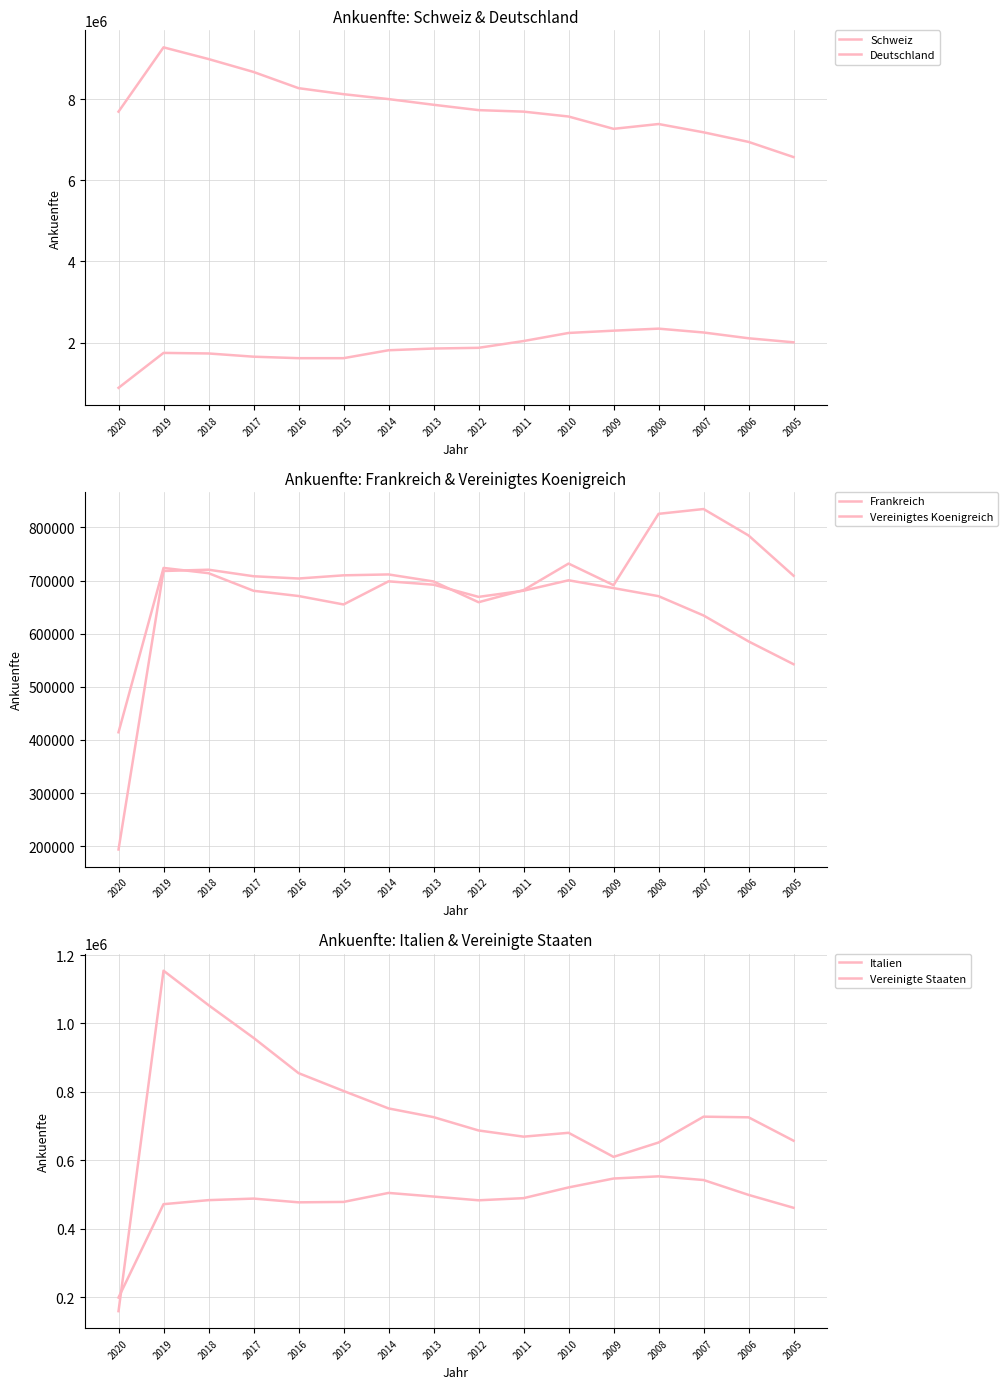

Which category has the lowest value across all series?

2020